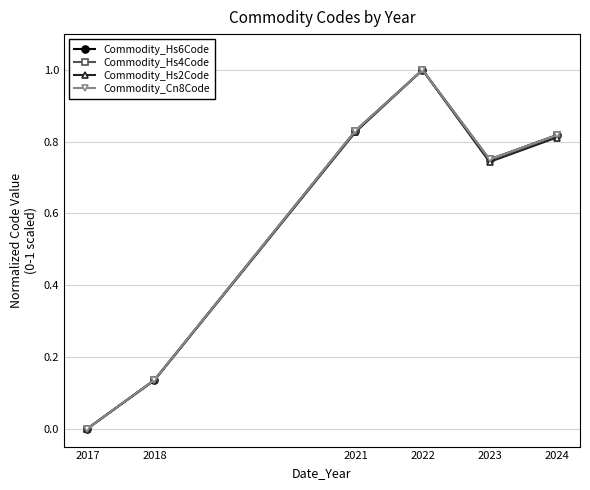

What is the value of the Commodity_Cn8Code point at the 4th from the left?

1.0